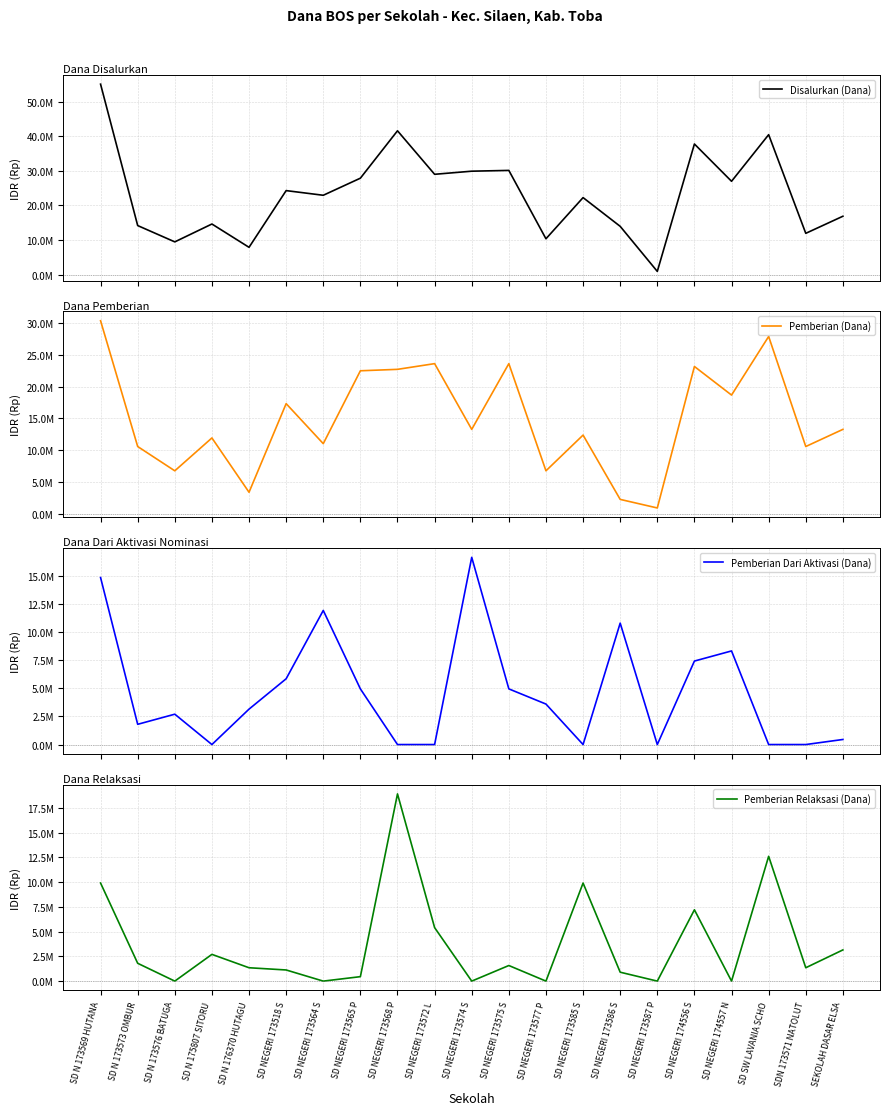

At which label is Pemberian Dari Aktivasi (Dana) closest to 8325000?

SD NEGERI 174557 N